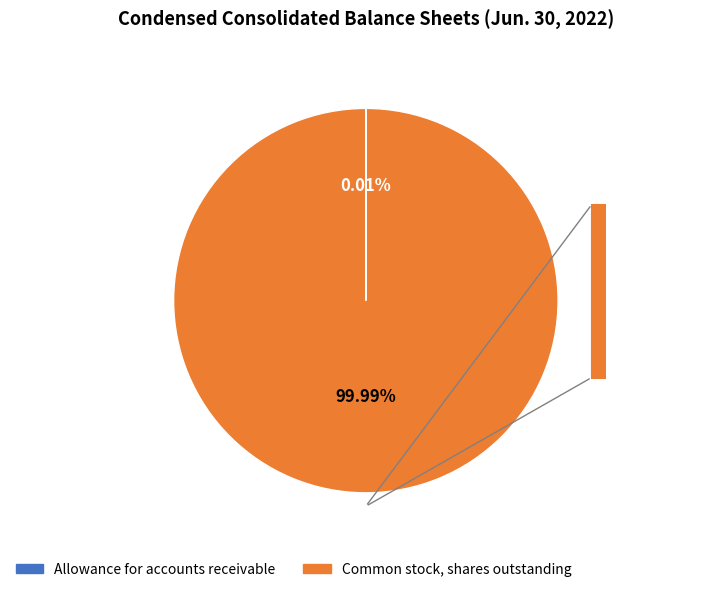

What percentage is the Common stock, shares outstanding slice, to the nearest percent?

100%